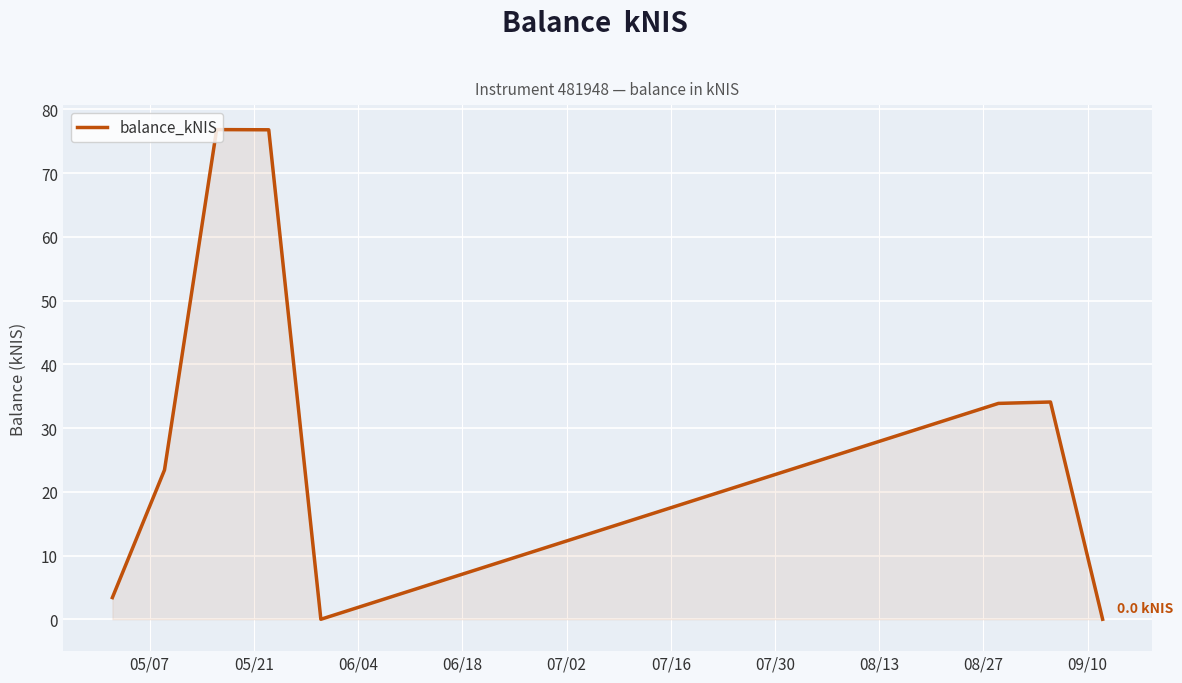

How many values are below 33?

4